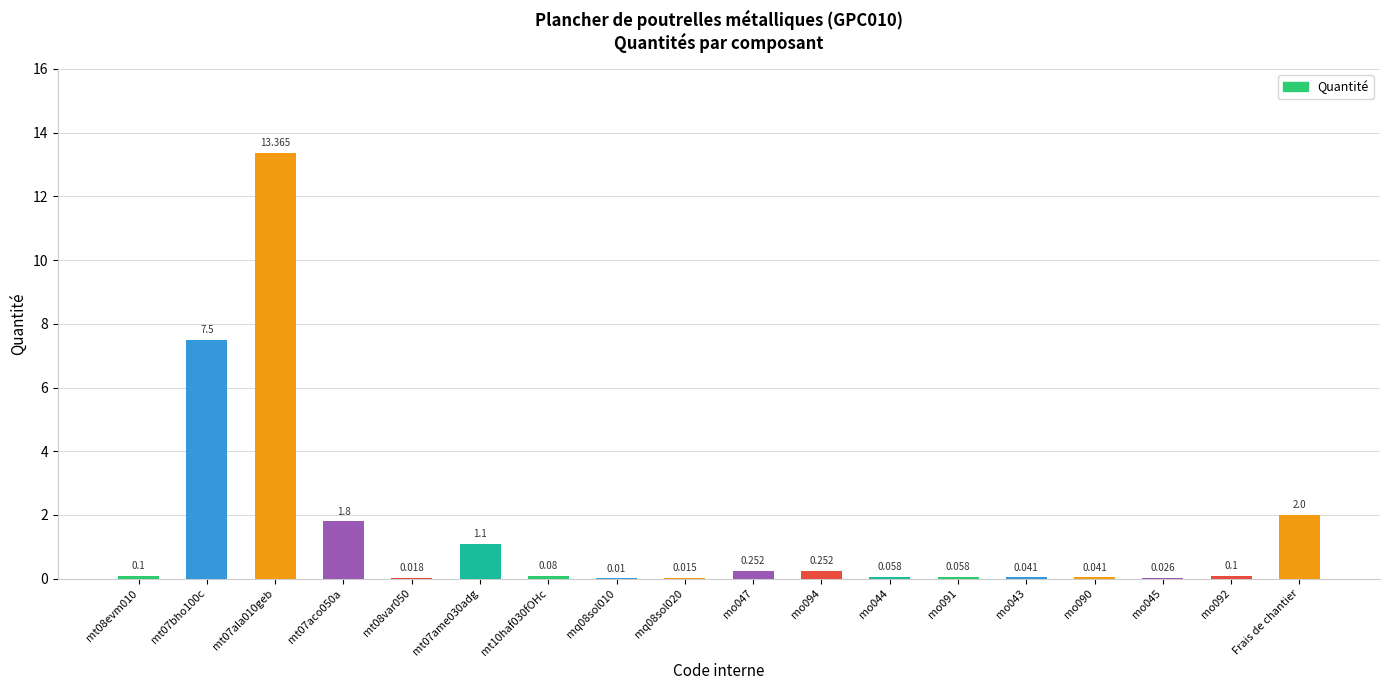

What is the label of the 1st bar from the right?

Frais de chantier